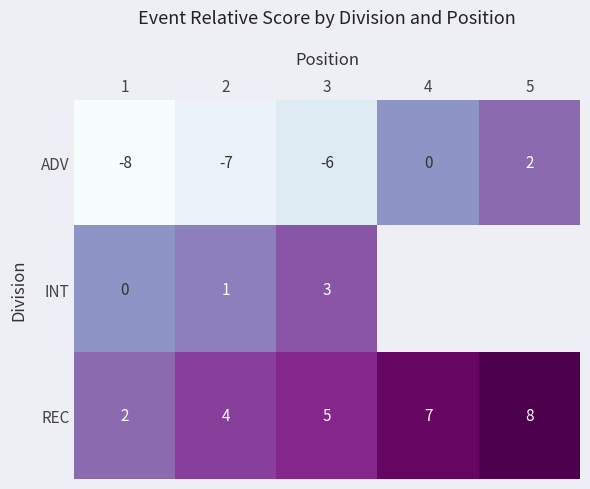

What is the difference between the maximum and minimum values in the ADV series?

10